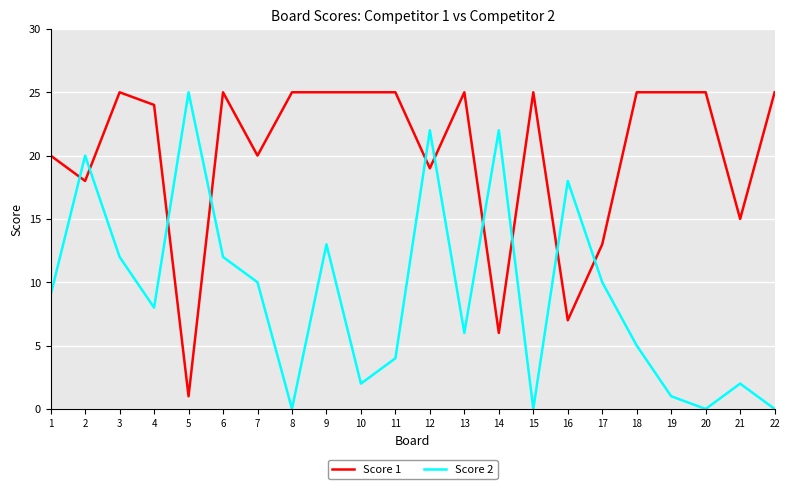

What are all the series names shown in the legend?

Score 1, Score 2